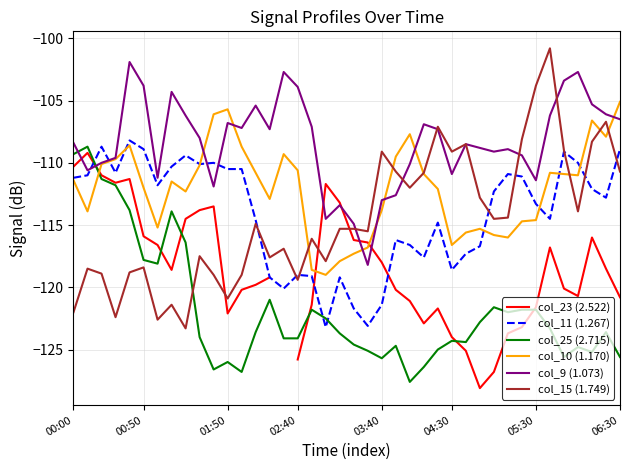

Where does the col_23 (2.522) series first go above -118?

00:00